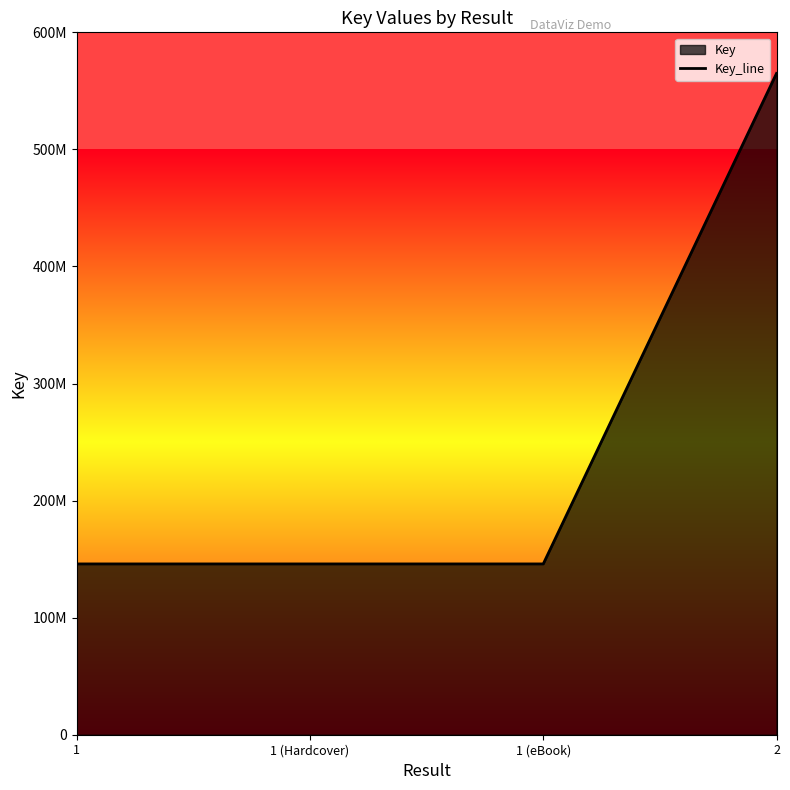

What is the change in value from 1 (eBook) to 2?

+418995703